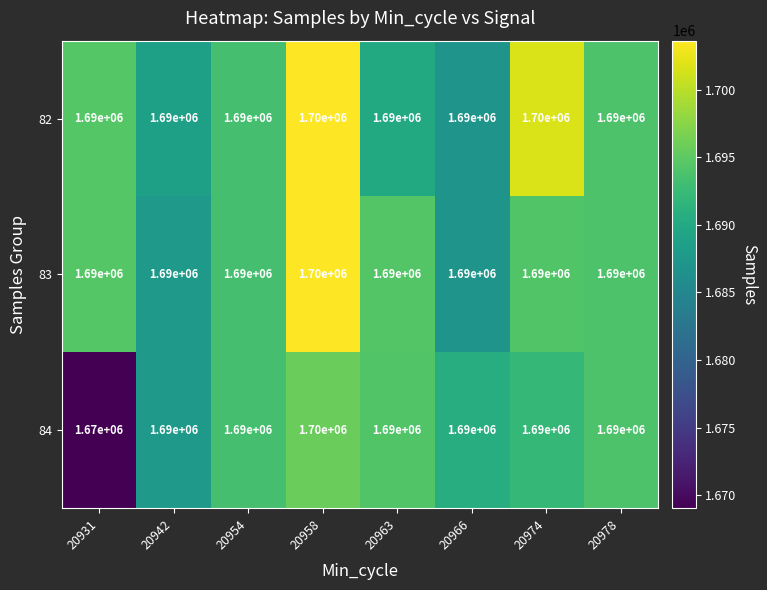

What is the highest value of the 82 series?

1700000